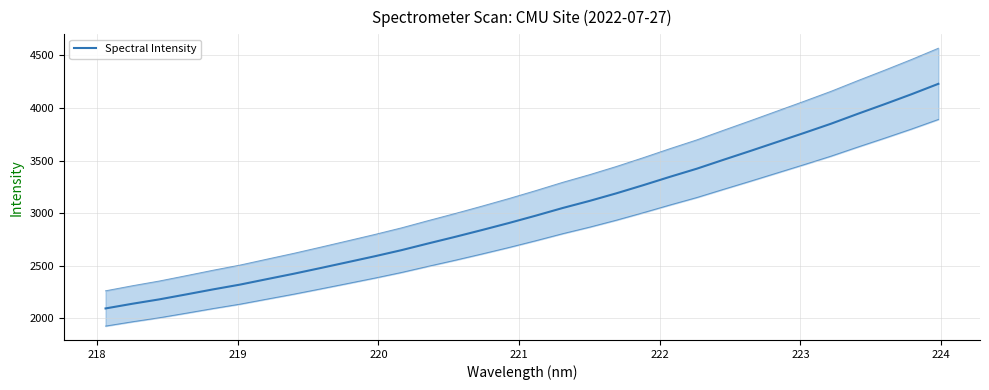

What is the maximum value shown in the chart?

4228.4